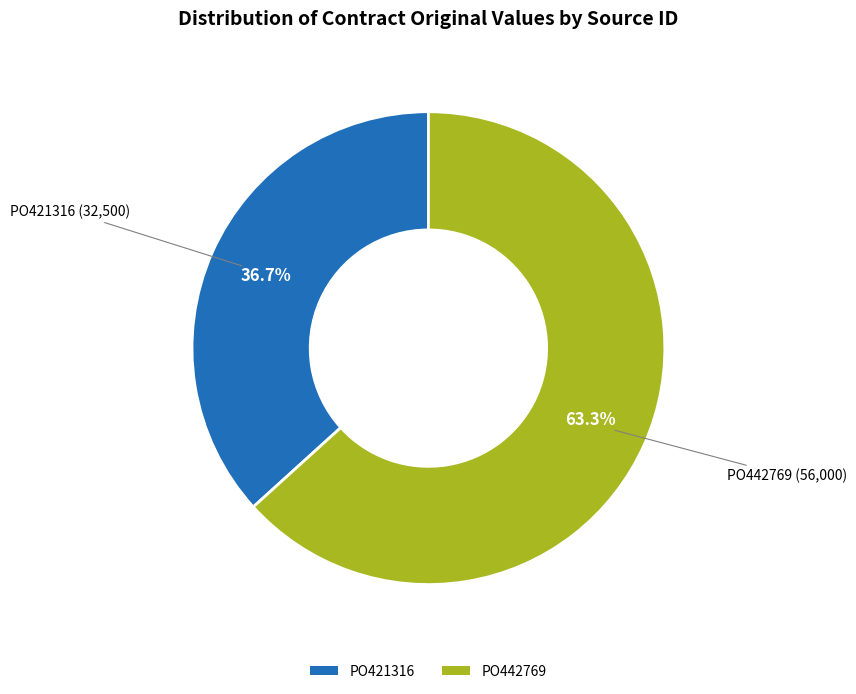

How many segments does this pie chart have?

2